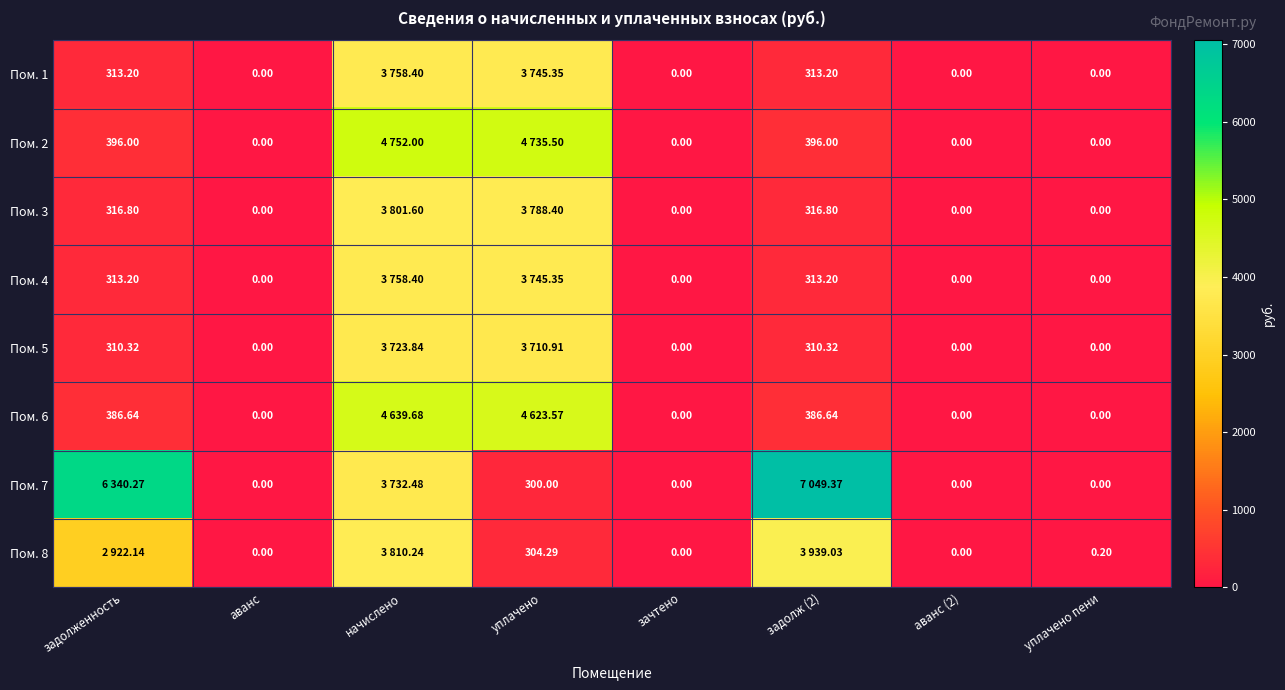

Count the number of data series in this chart.

8